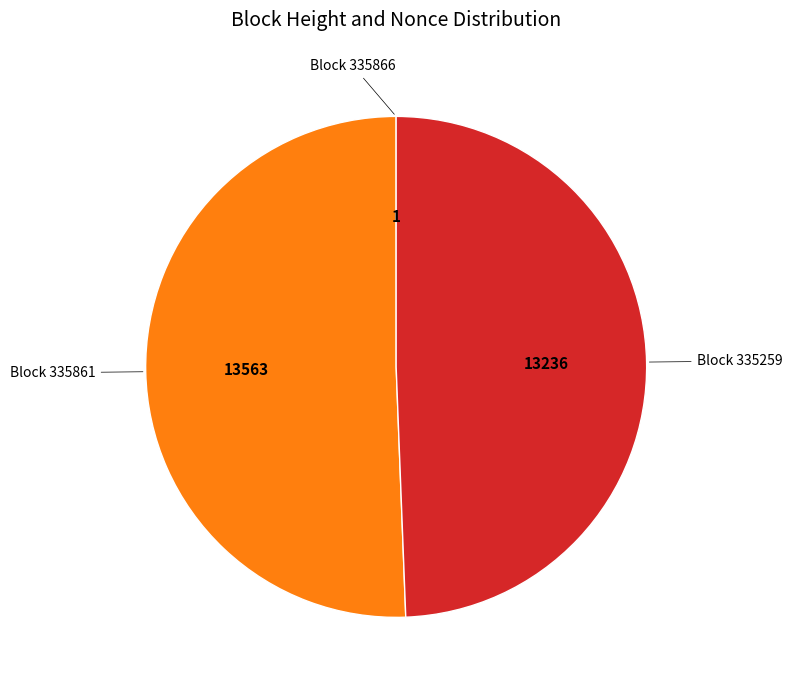

Is there any slice that represents more than half of the pie?

Yes